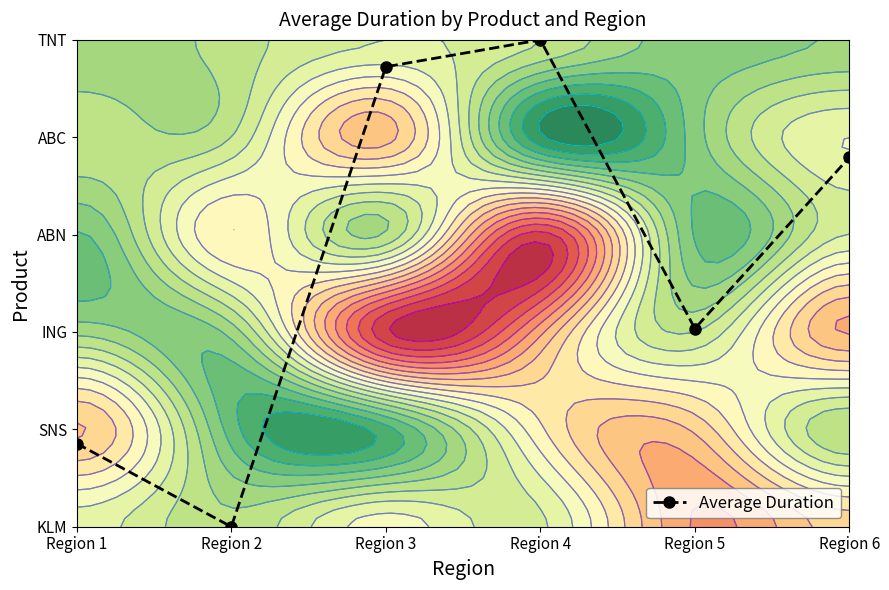

How many data points are above 3?

3